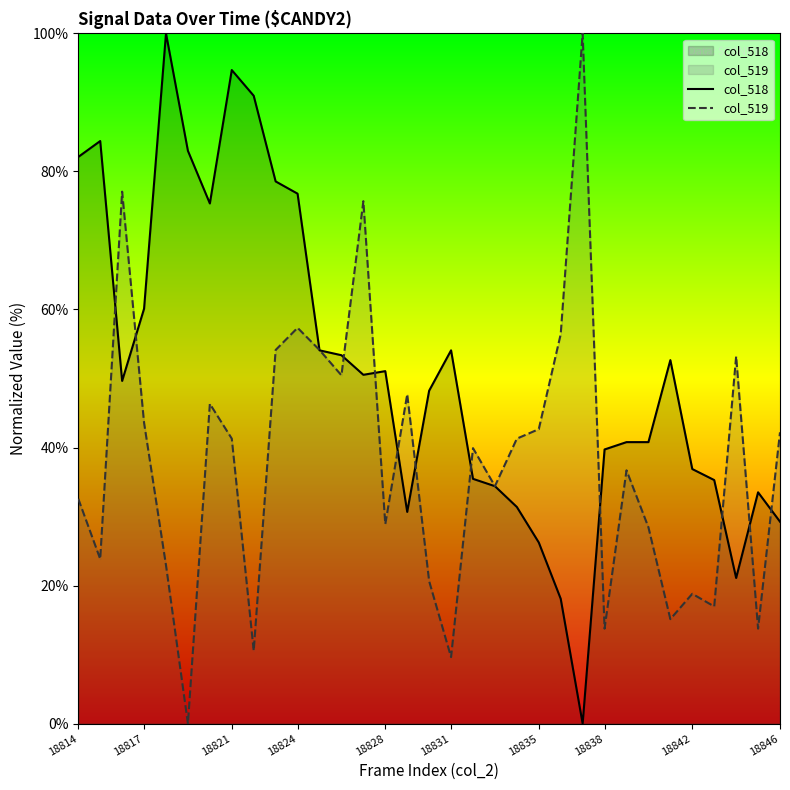

Which series has the widest spread of values?

col_518